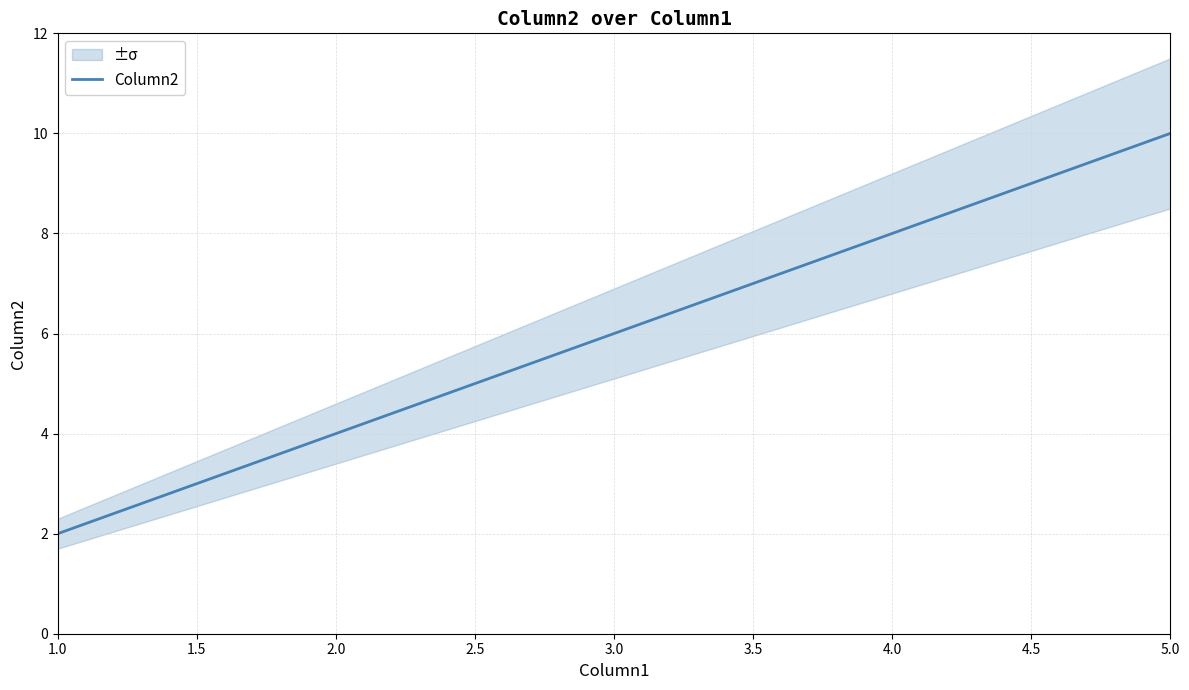

How many data points are above 6?

2